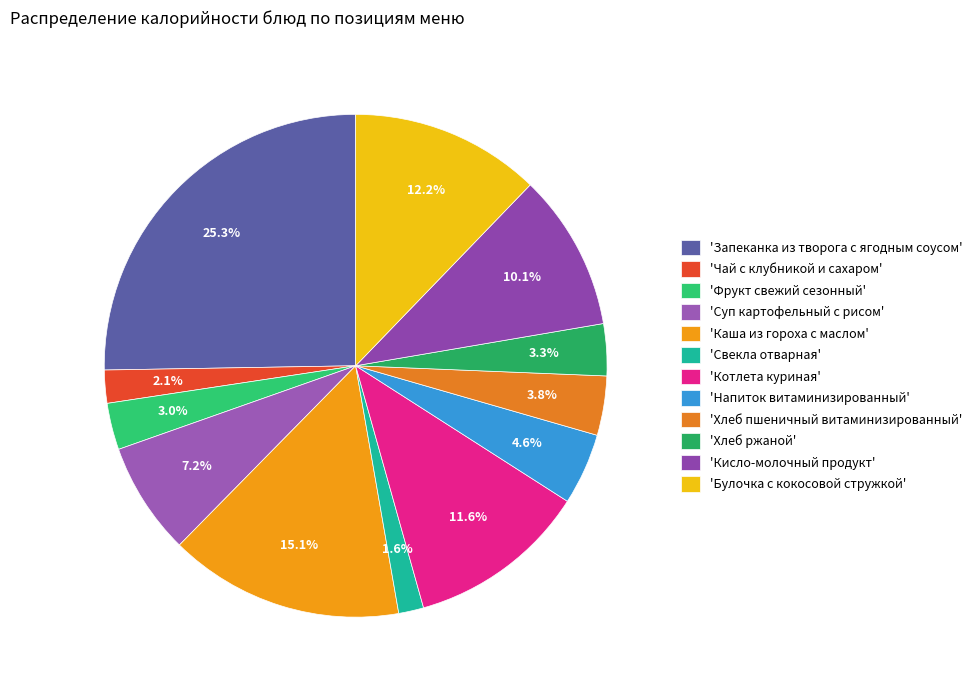

How many segments does this pie chart have?

12